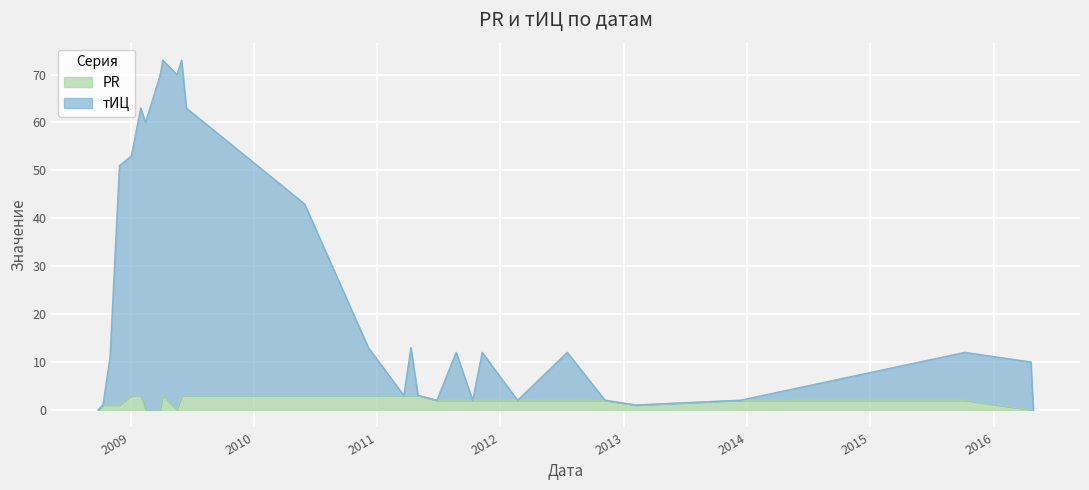

What are all the series names shown in the legend?

PR, тИЦ